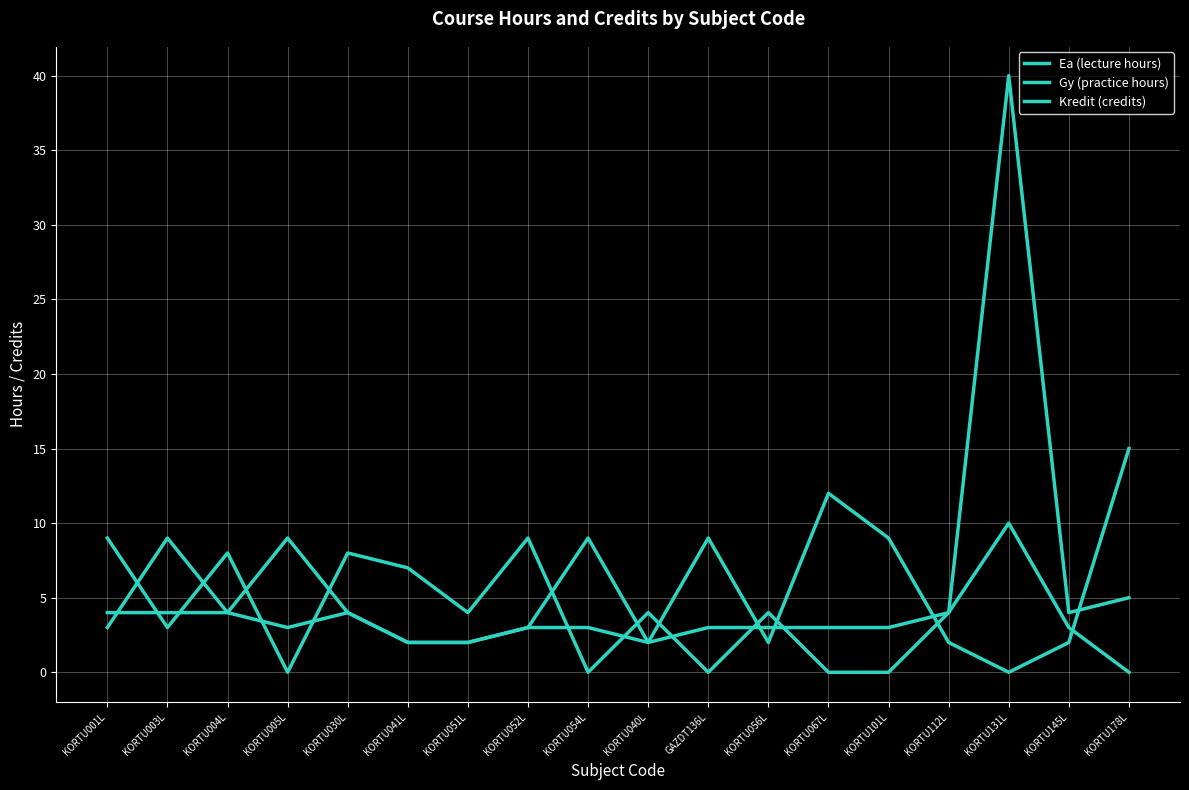

What is the sum of the Kredit (credits) values at KORTU112L and KORTU005L?

7